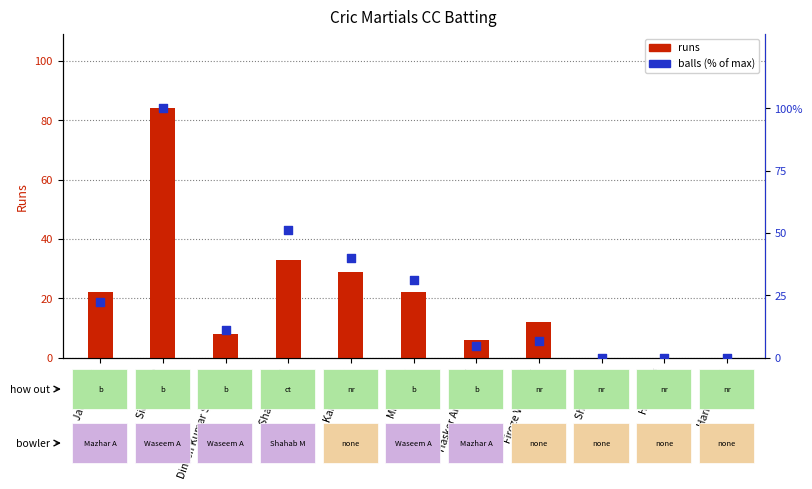

What are all the series names shown in the legend?

runs, balls (% of max)